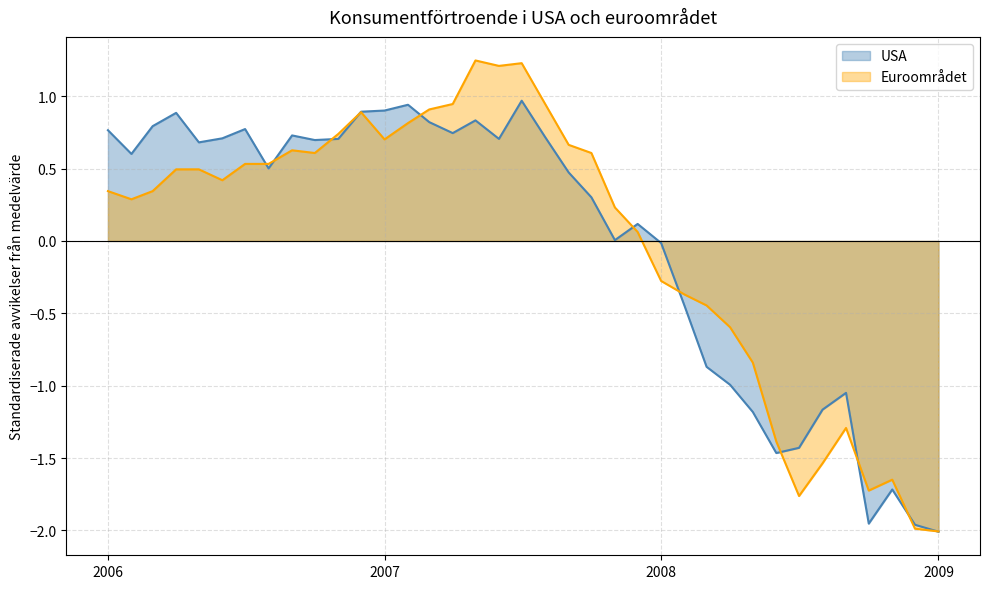

At 2008-05, list the series in order from largest to smallest.

Euroområdet, USA